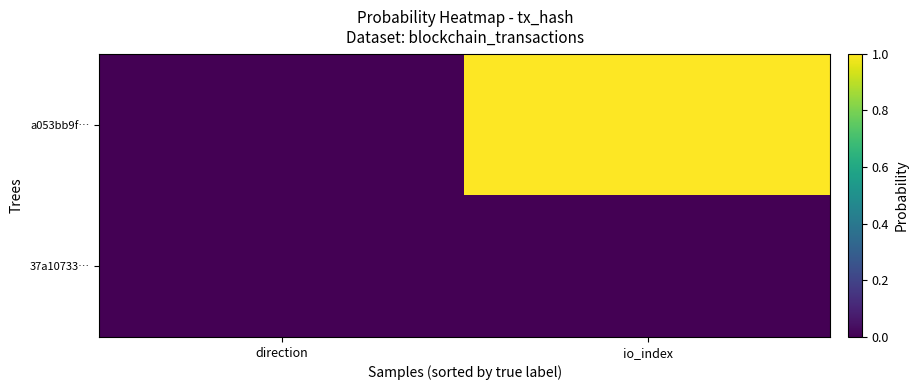

At direction, list the series in order from largest to smallest.

37a10733…, a053bb9f…